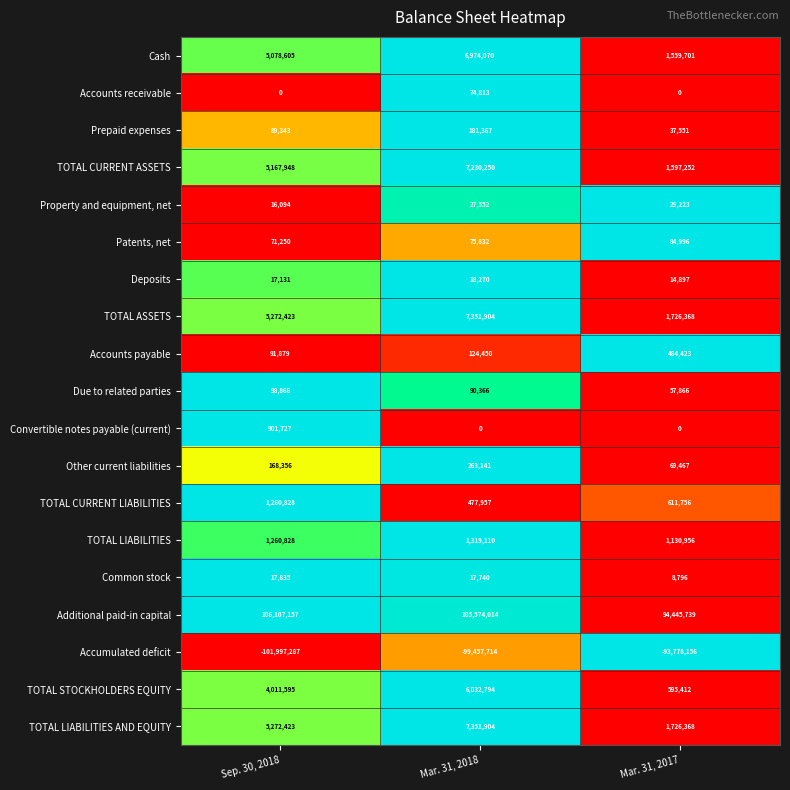

True or false: Patents, net has a value of 21670 at Sep. 30, 2018.

False